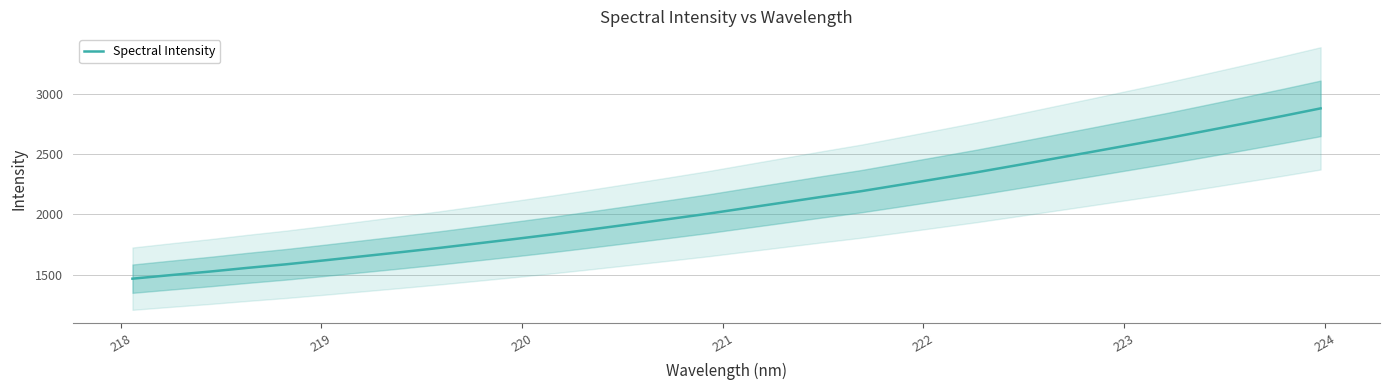

Does the chart display data point markers on the line(s)?

No